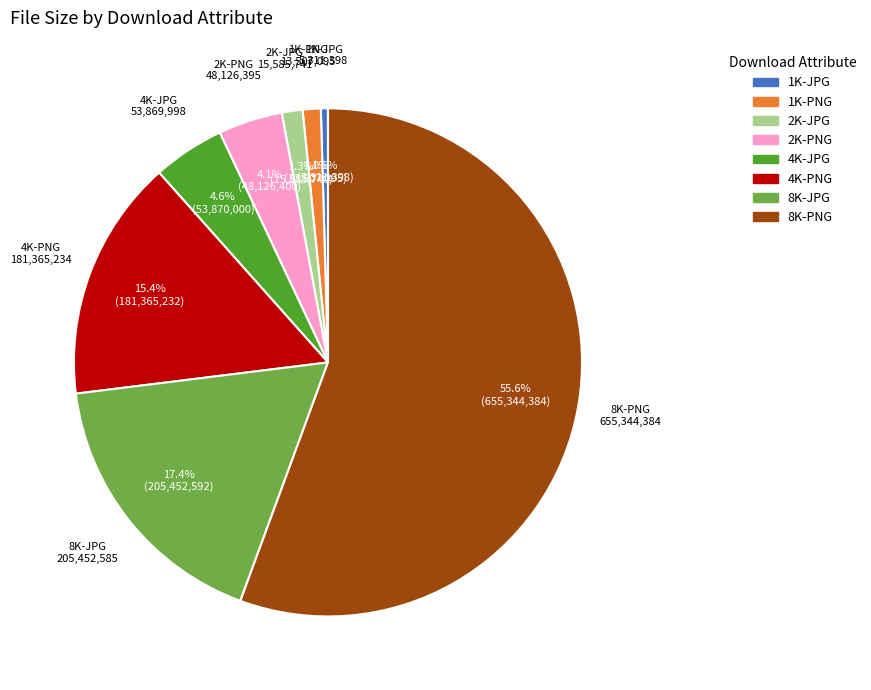

To the nearest percent, what is the difference between the 4K-PNG and 2K-PNG slice percentages?

11%